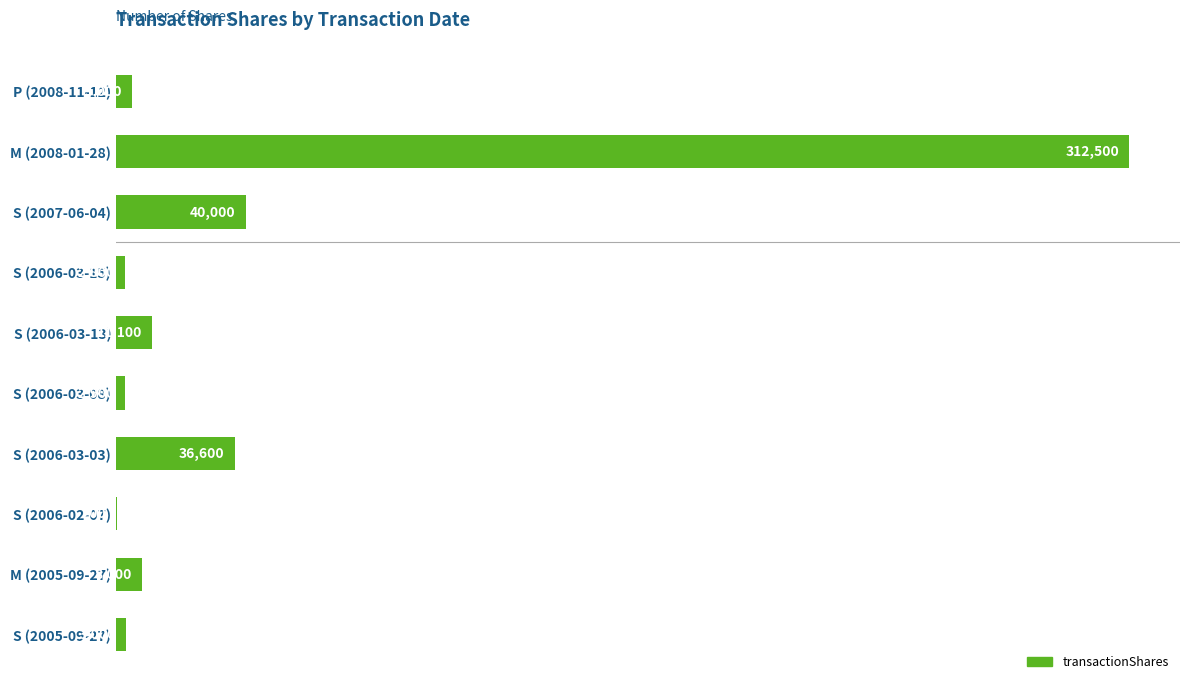

How many distinct data groups are displayed?

1